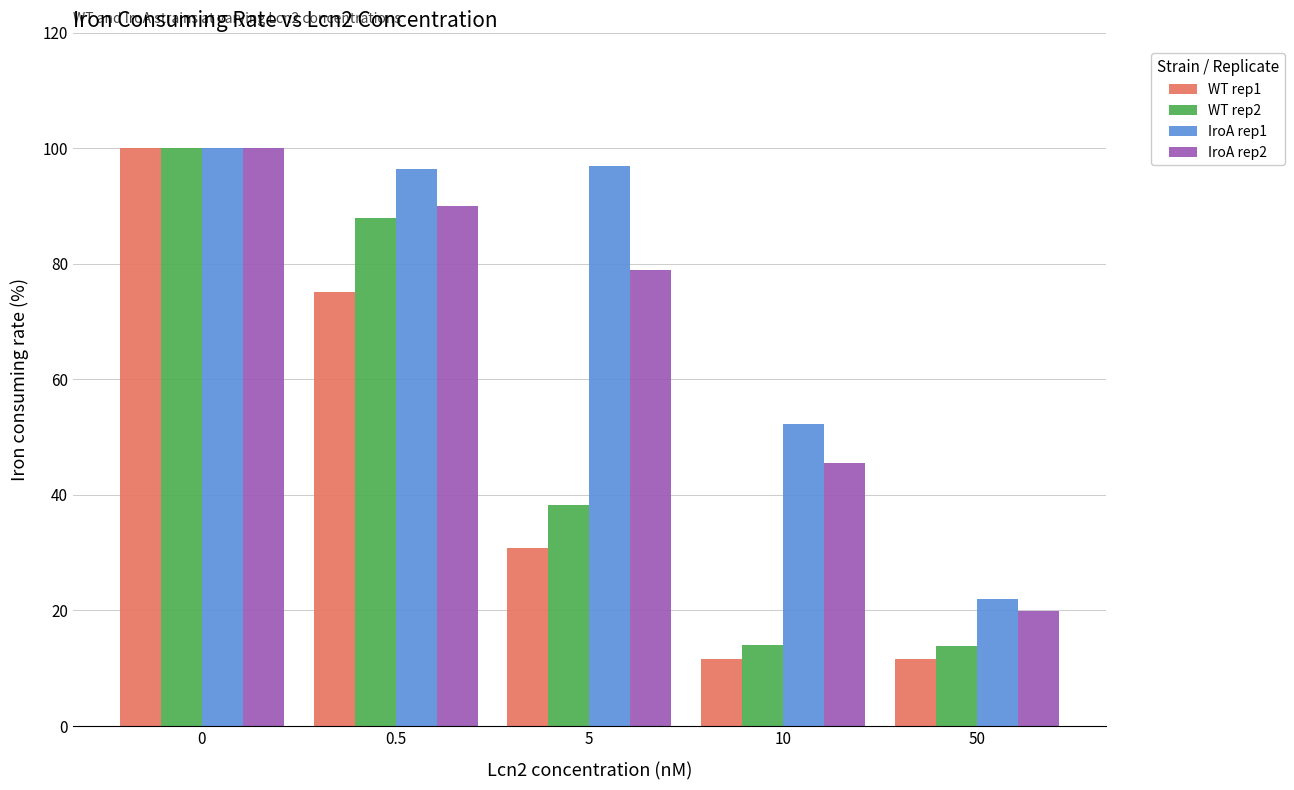

How many data points in WT rep1 are less than 30?

2